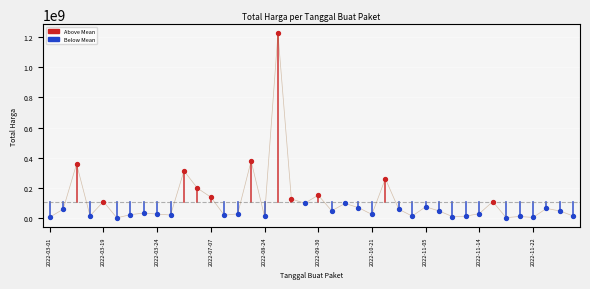

What is the difference between the maximum and minimum values?

1222286250